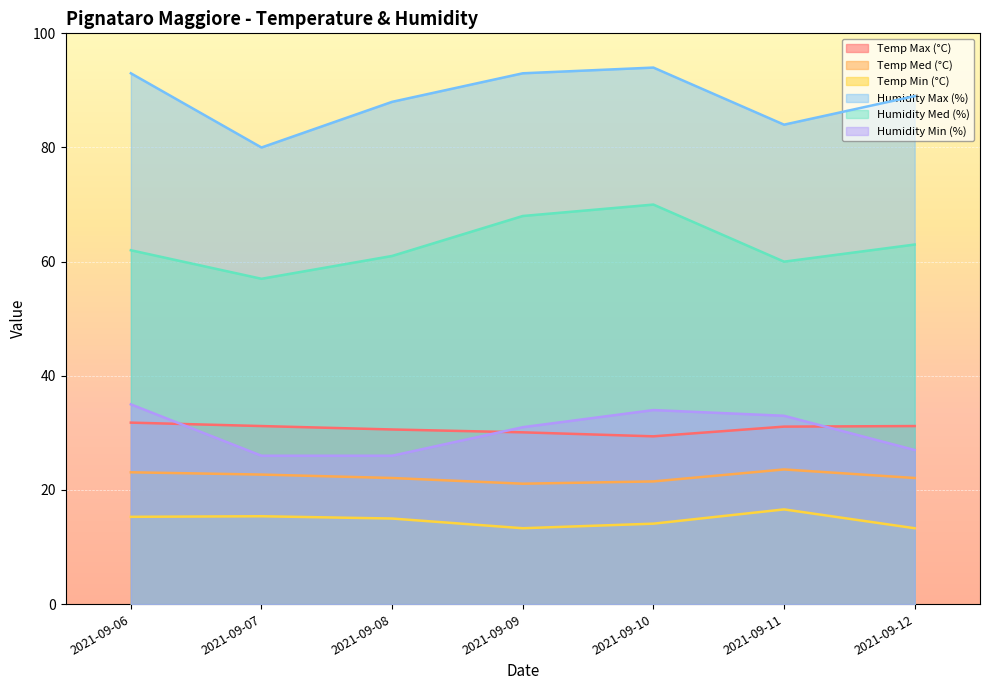

Is it true that Temp Max (°C) equals 31.2 at 2021-09-07?

True